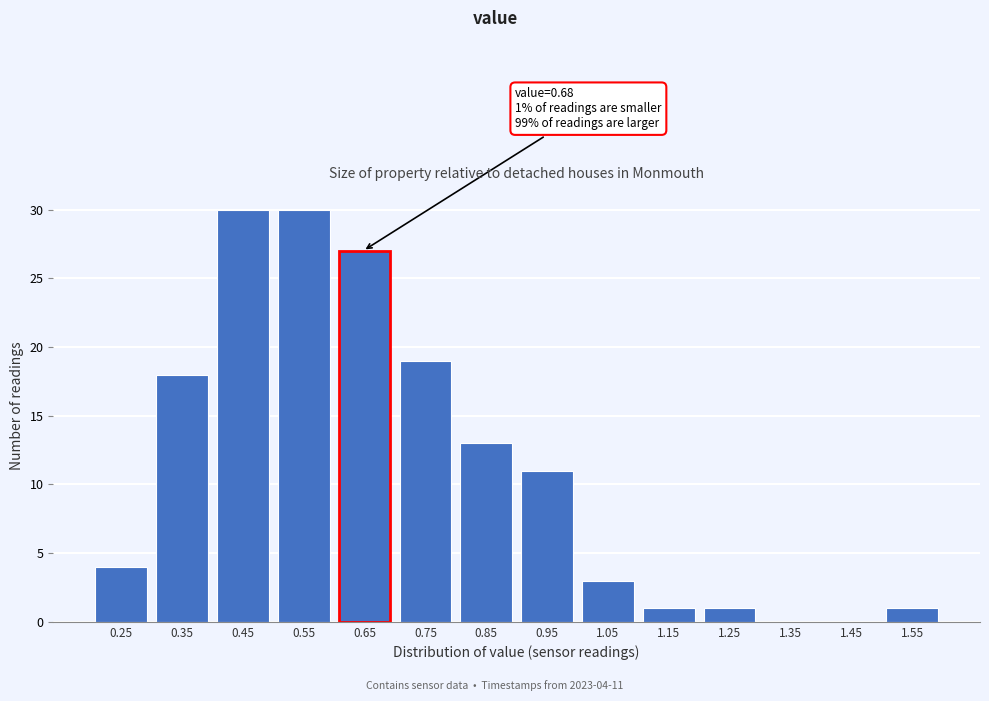

Reading right to left, extract all data points from this chart.

1.55=1	1.45=0	1.35=0	1.25=1	1.15=1	1.05=3	0.95=11	0.85=13	0.75=19	0.65=27	0.55=30	0.45=30	0.35=18	0.25=4